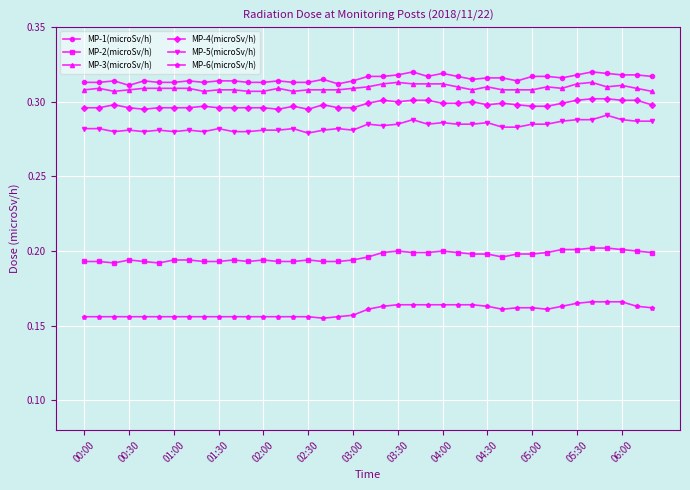

True or false: MP-2(microSv/h) and MP-5(microSv/h) intersect in this chart.

False